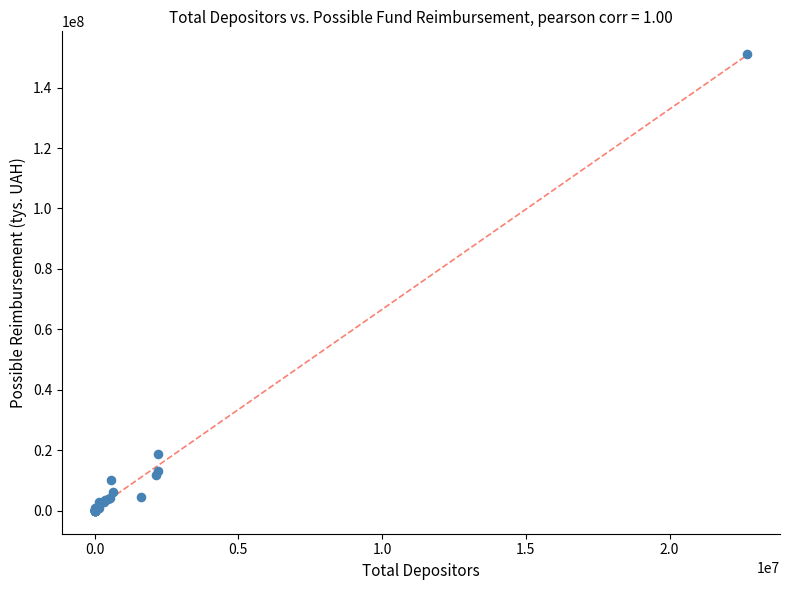

What Y value in the scatter plot is closest to 75516733?

18790211.6